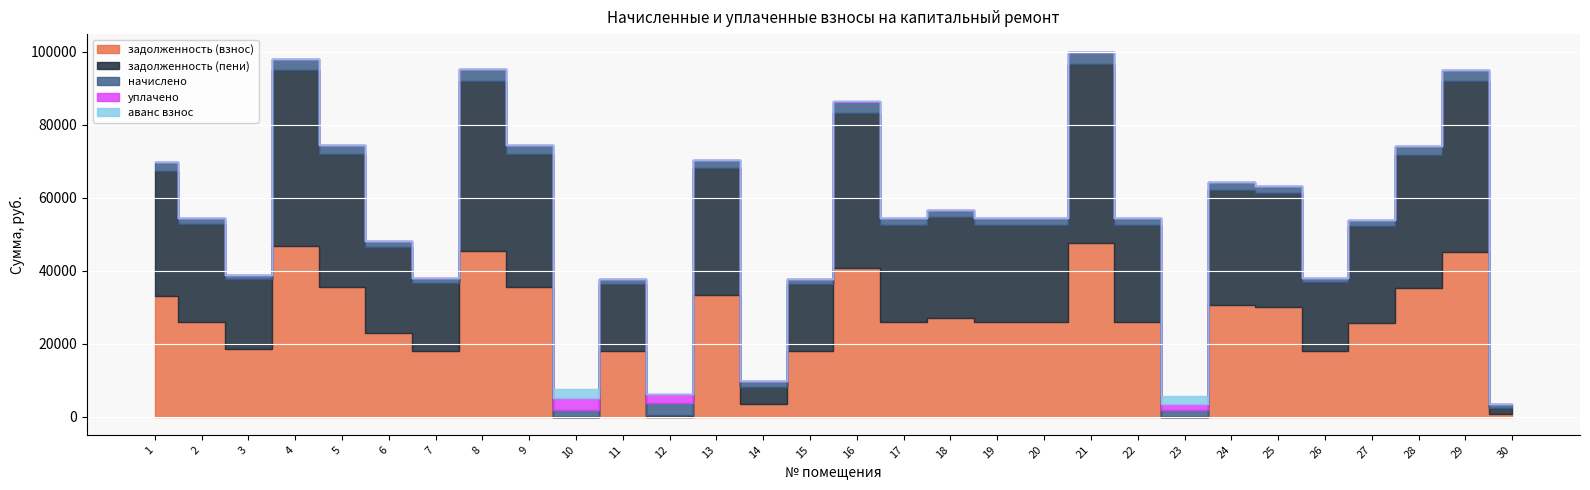

The начислено series shows 769.7 at 17. True or false?

False